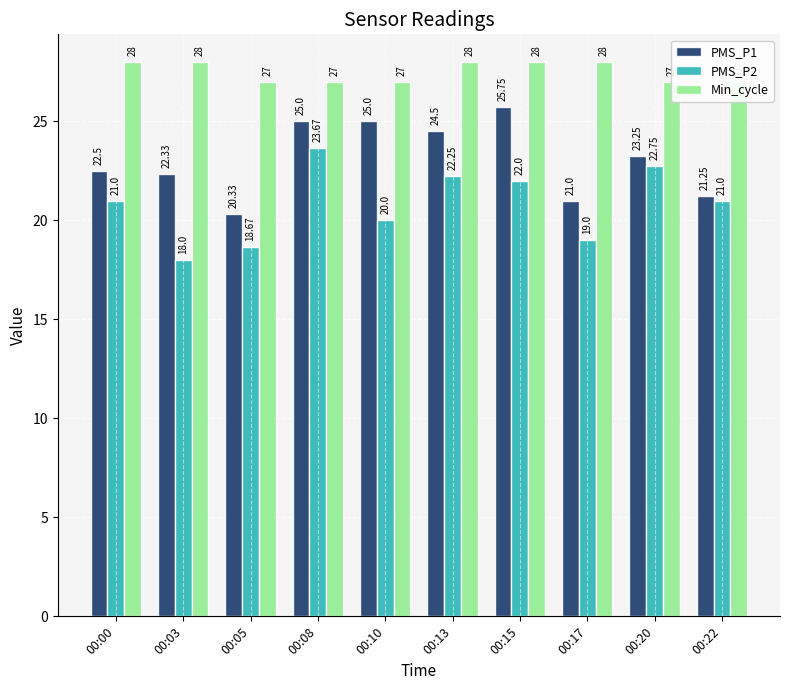

Is it true that PMS_P2 equals 34.0 at 00:15?

False